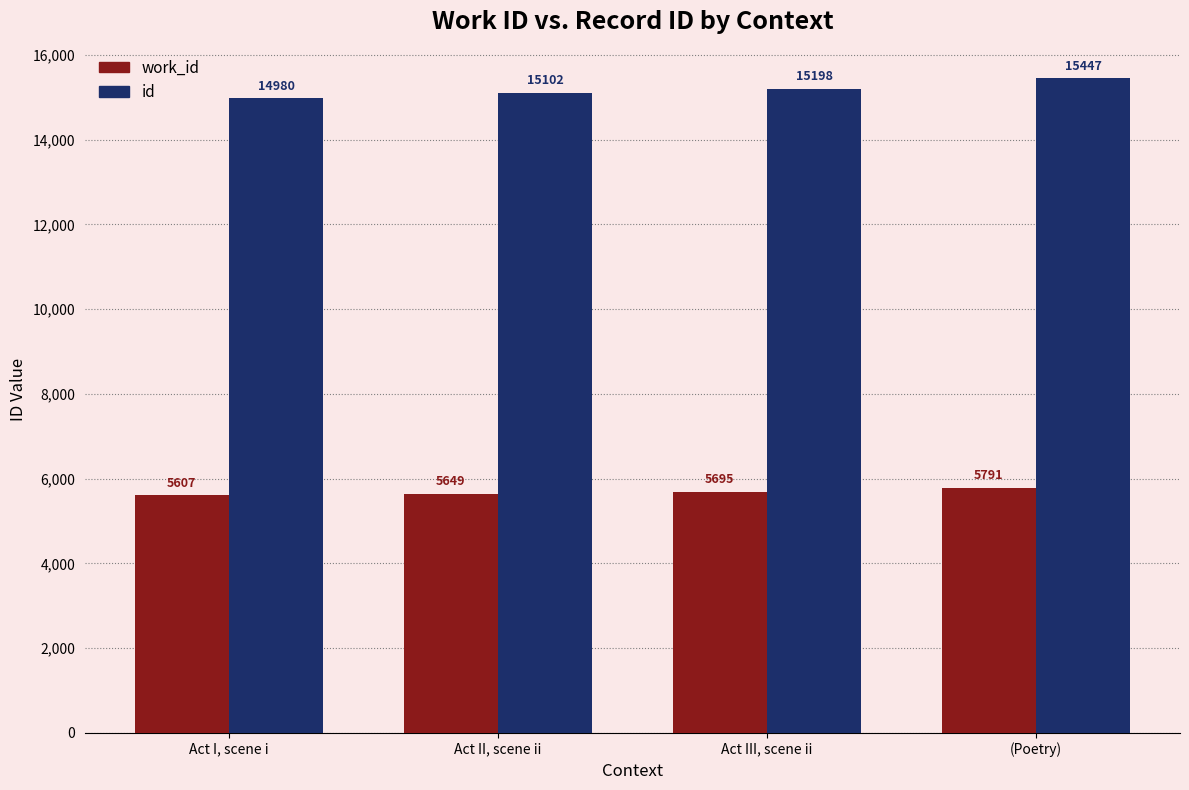

What is the total value across all series at Act II, scene ii?

20751